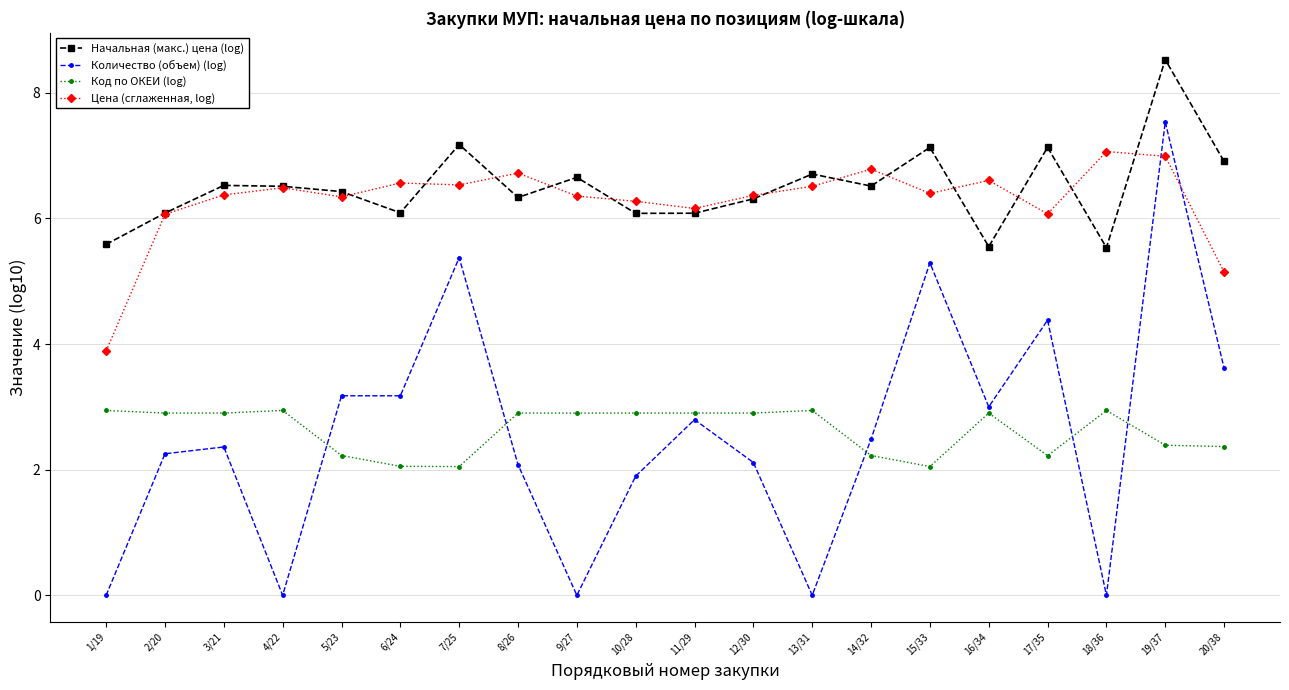

What is the difference between the highest and lowest values at 17/35?

4.9